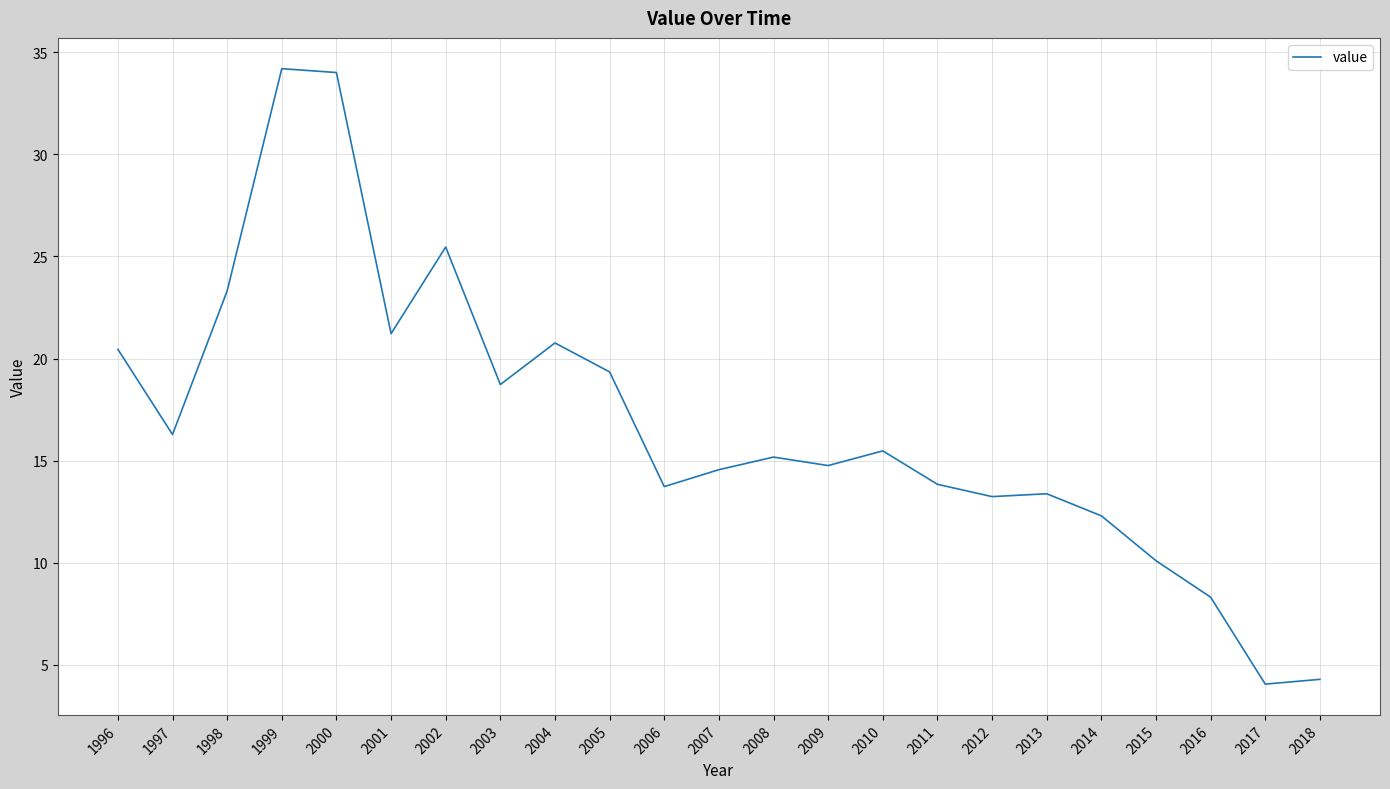

True or false: there are more than 0 points higher than both neighbors.

True